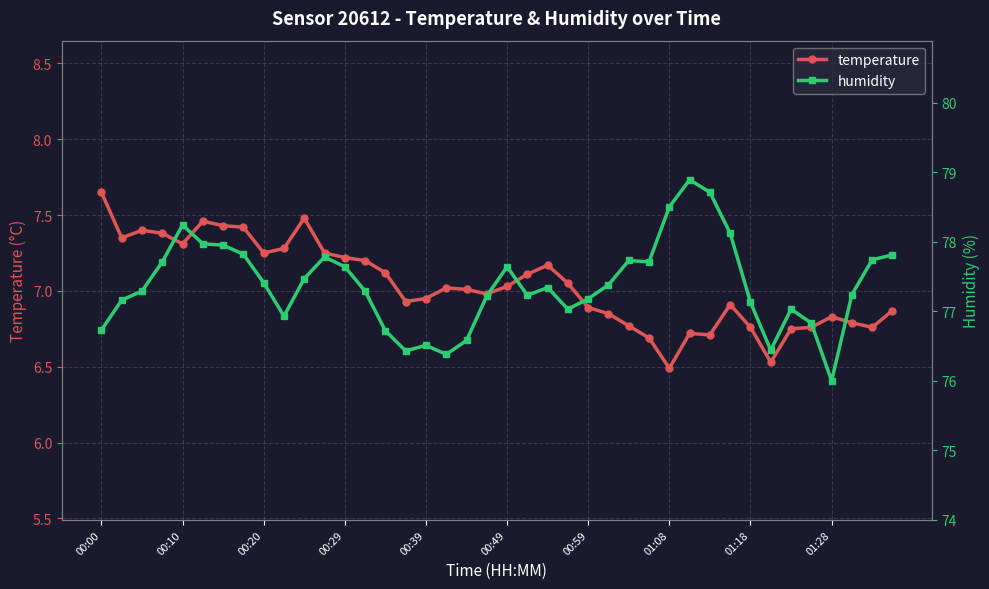

Read the humidity value at 15.

76.4